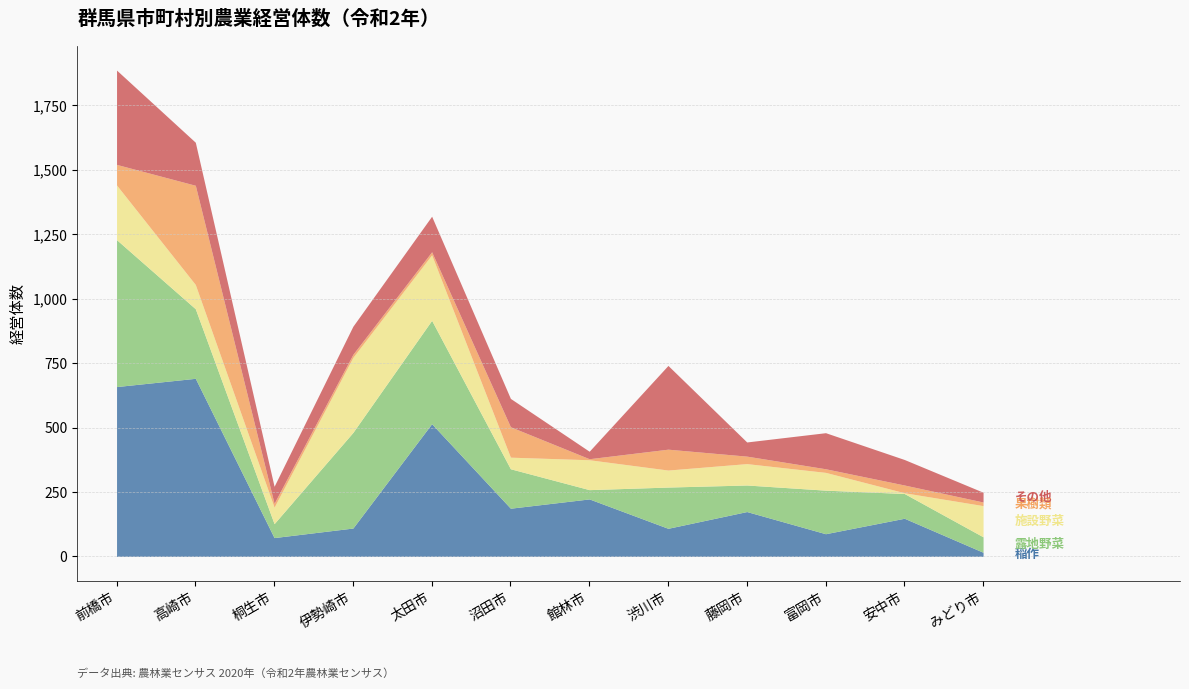

What is the spread (max minus min) of values at 館林市?

219